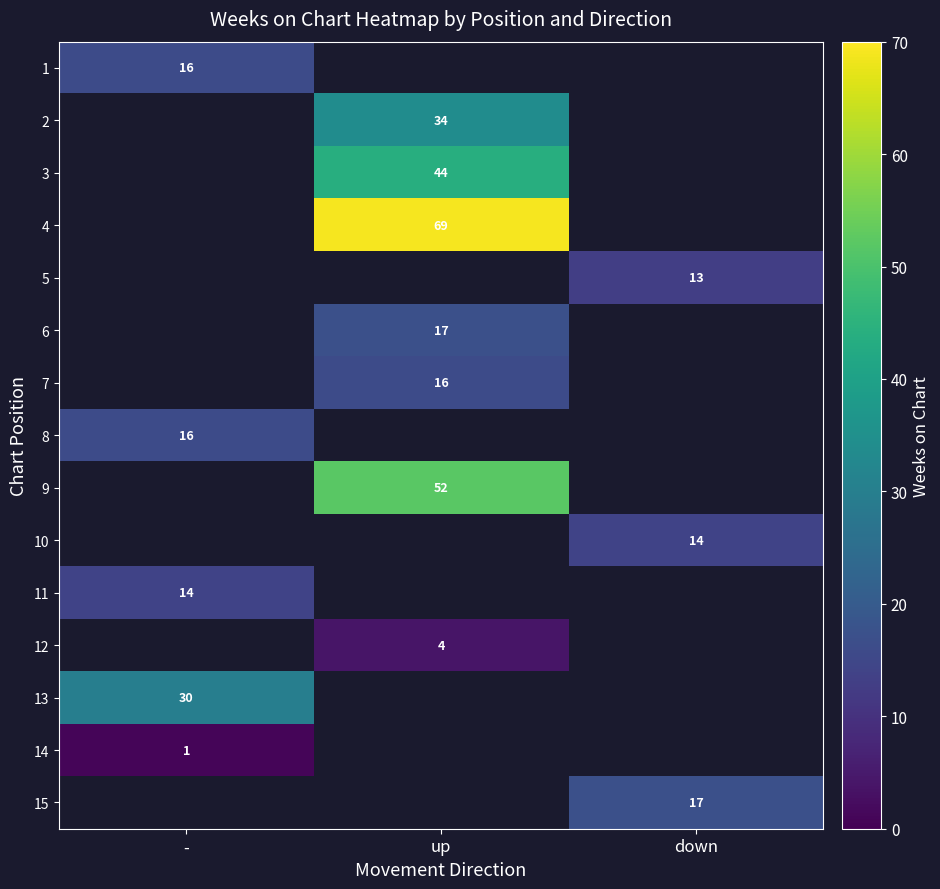

True or false: 11 has a value of 14 at -.

True